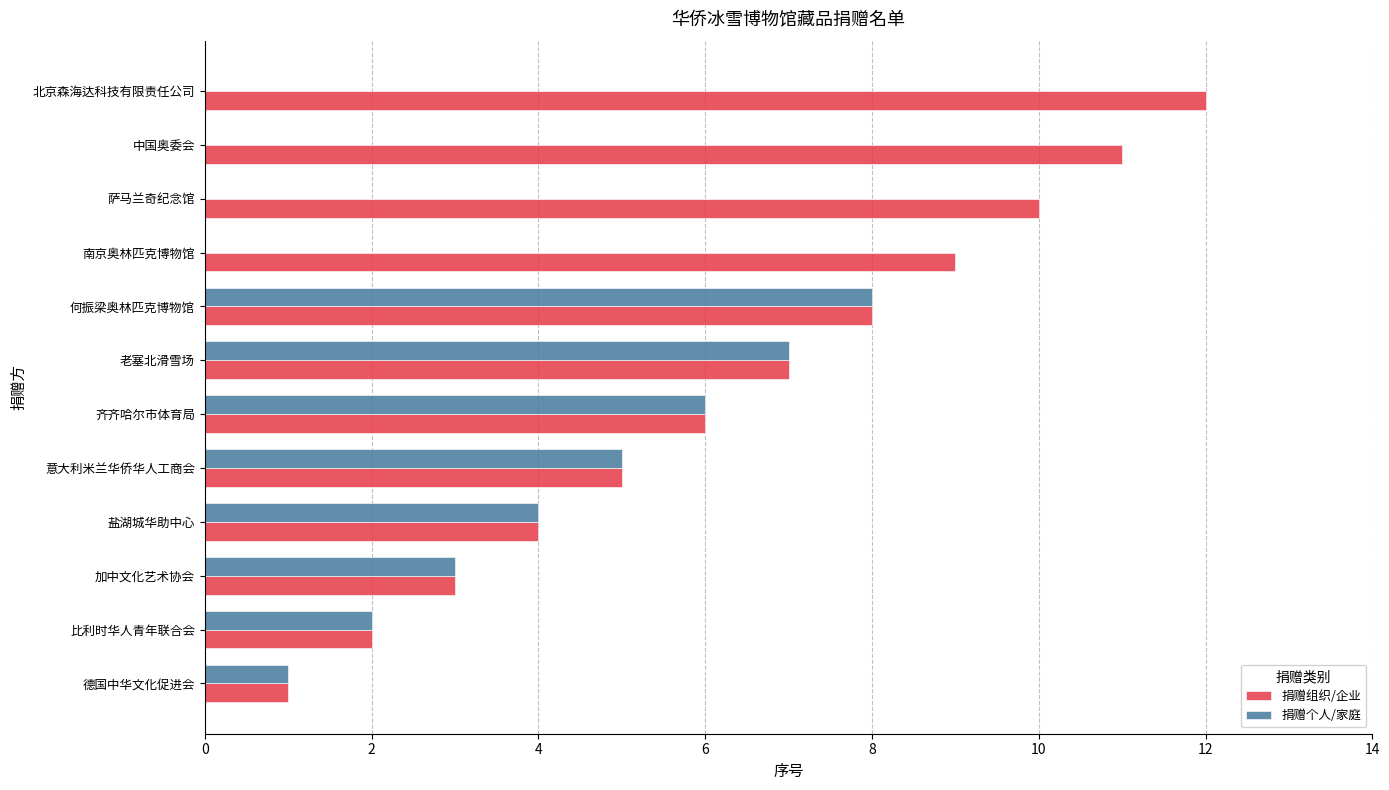

What is the approximate value of 捐赠组织/企业 at 盐湖城华助中心?

4